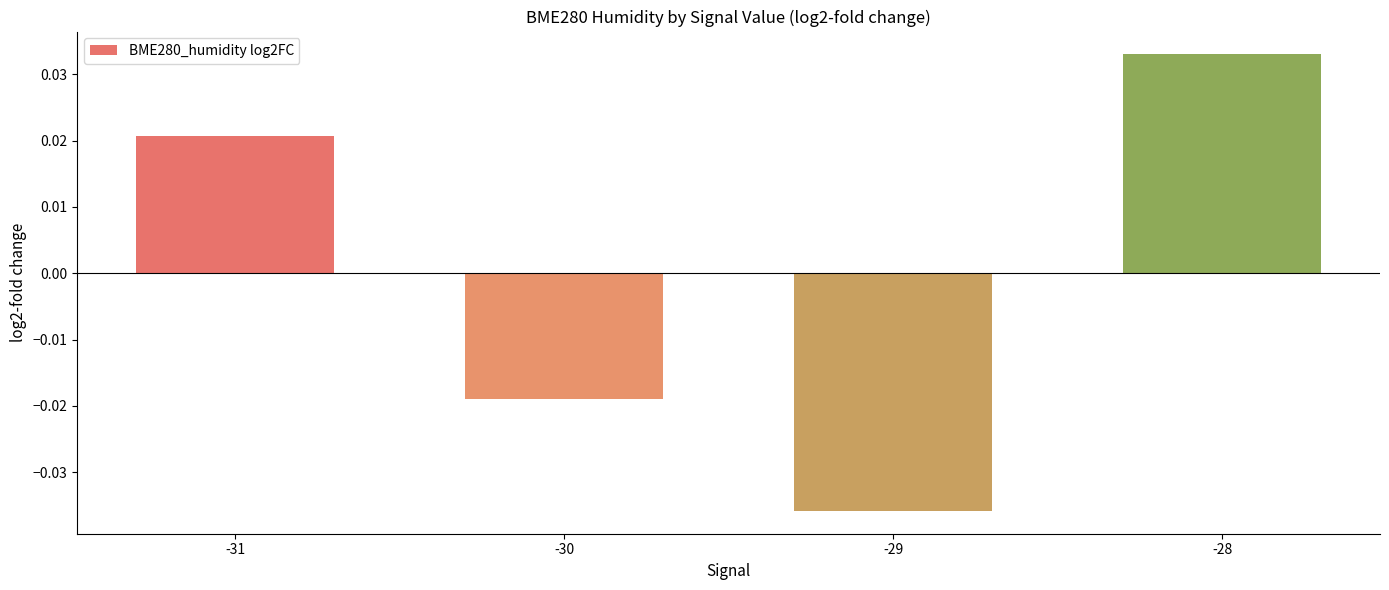

What is the change in value from -29 to -28?

+0.1